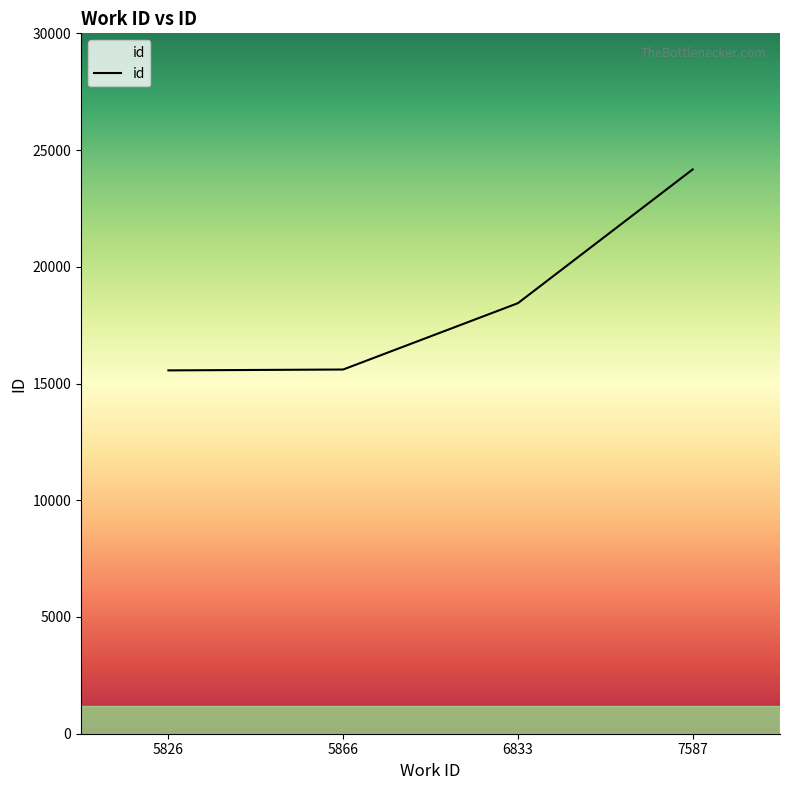

What is the maximum value shown in the chart?

24170